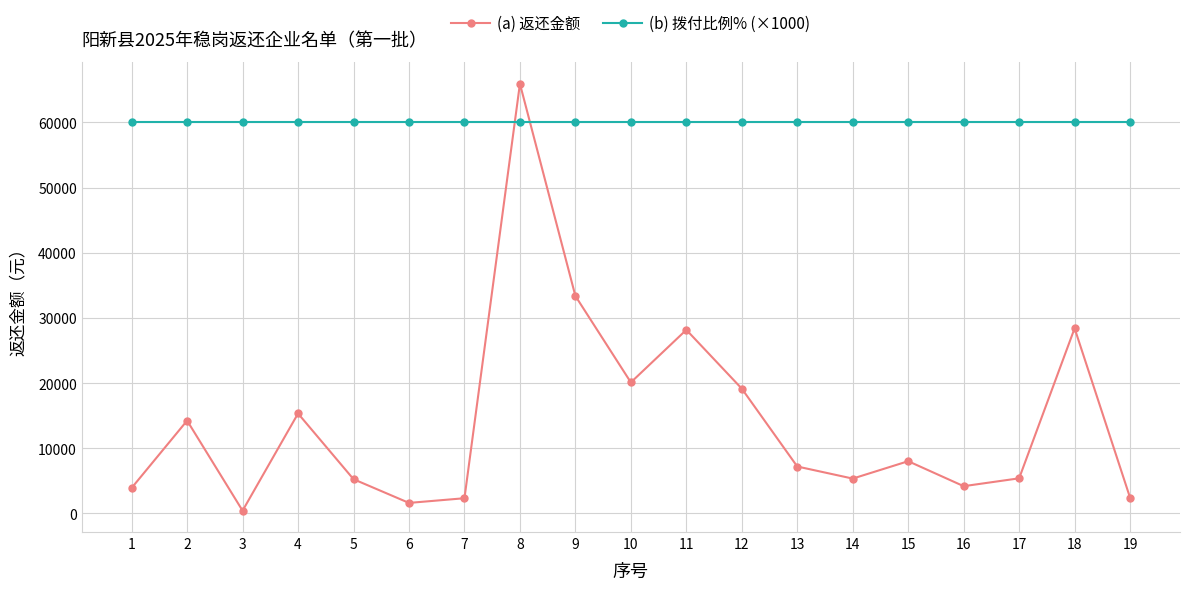

What is the value of the (b) 拨付比例% (×1000) point at the 19th from the left?

60000